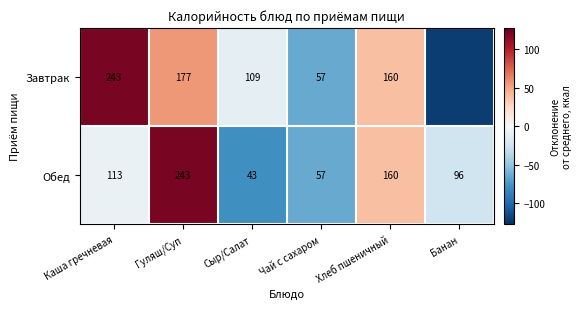

Count the number of categories in the chart.

6